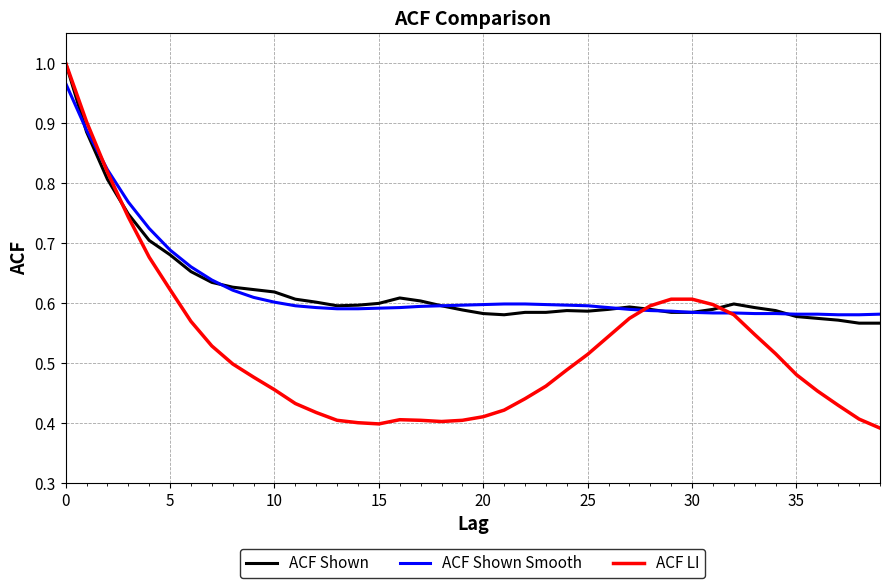

Which series has the widest spread of values?

ACF LI